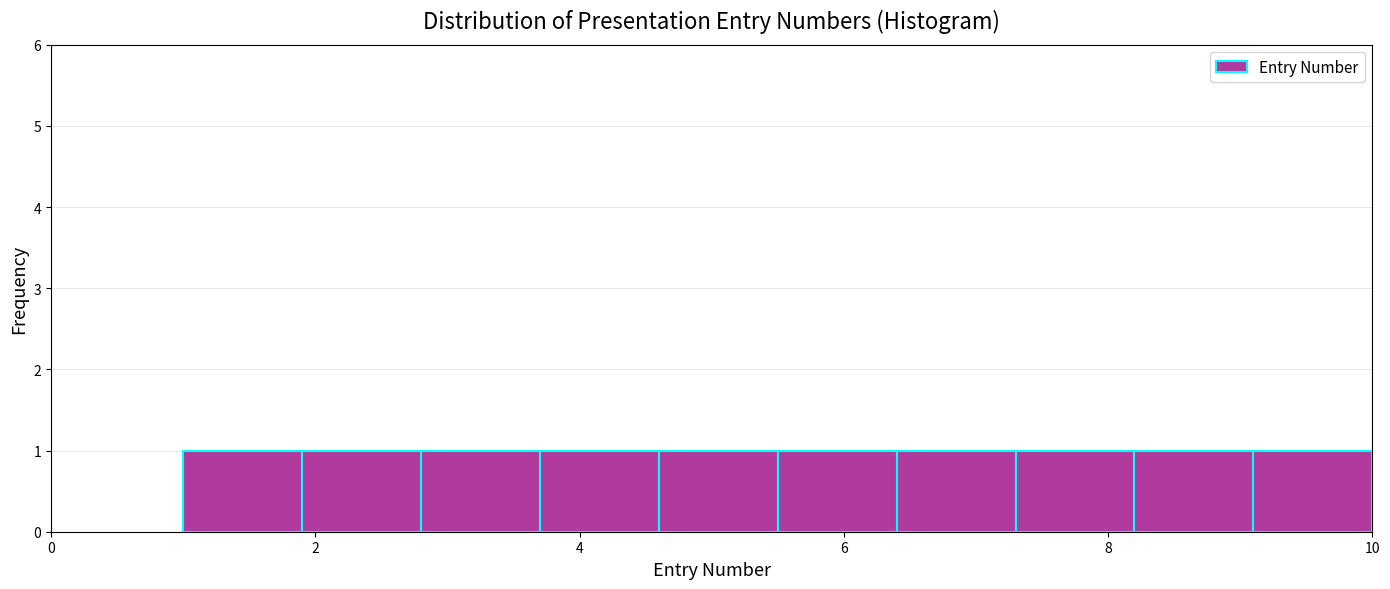

Reading left to right, transcribe this chart: for each bar, give the range it covers on the x-axis and its height. Neither the bar edges nor the heights are printed on the chart, so give them approximately, as read against the axes.

1.0 to 1.9: 1
1.9 to 2.8: 1
2.8 to 3.7: 1
3.7 to 4.6: 1
4.6 to 5.5: 1
5.5 to 6.4: 1
6.4 to 7.3: 1
7.3 to 8.2: 1
8.2 to 9.1: 1
9.1 to 10.0: 1